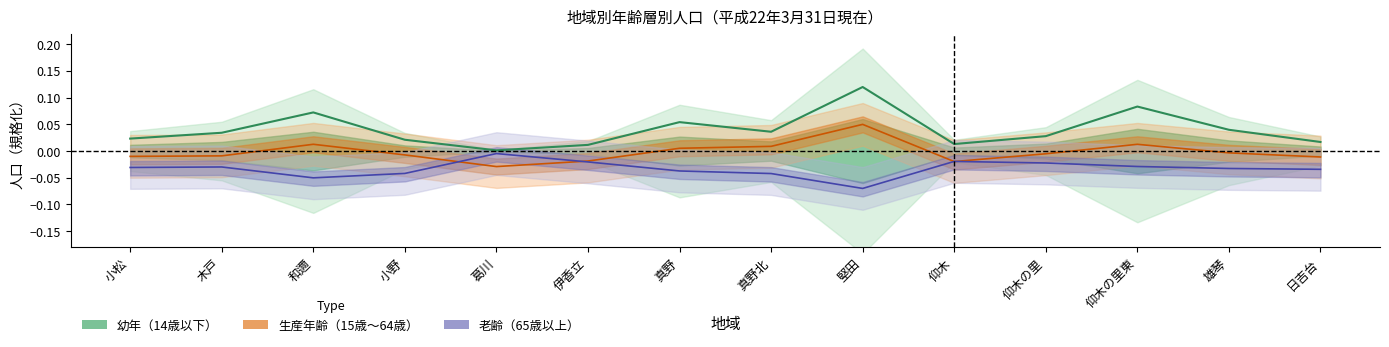

The value of 生産年齢（15歳～64歳） at 小野 is -0.0. True or false?

False